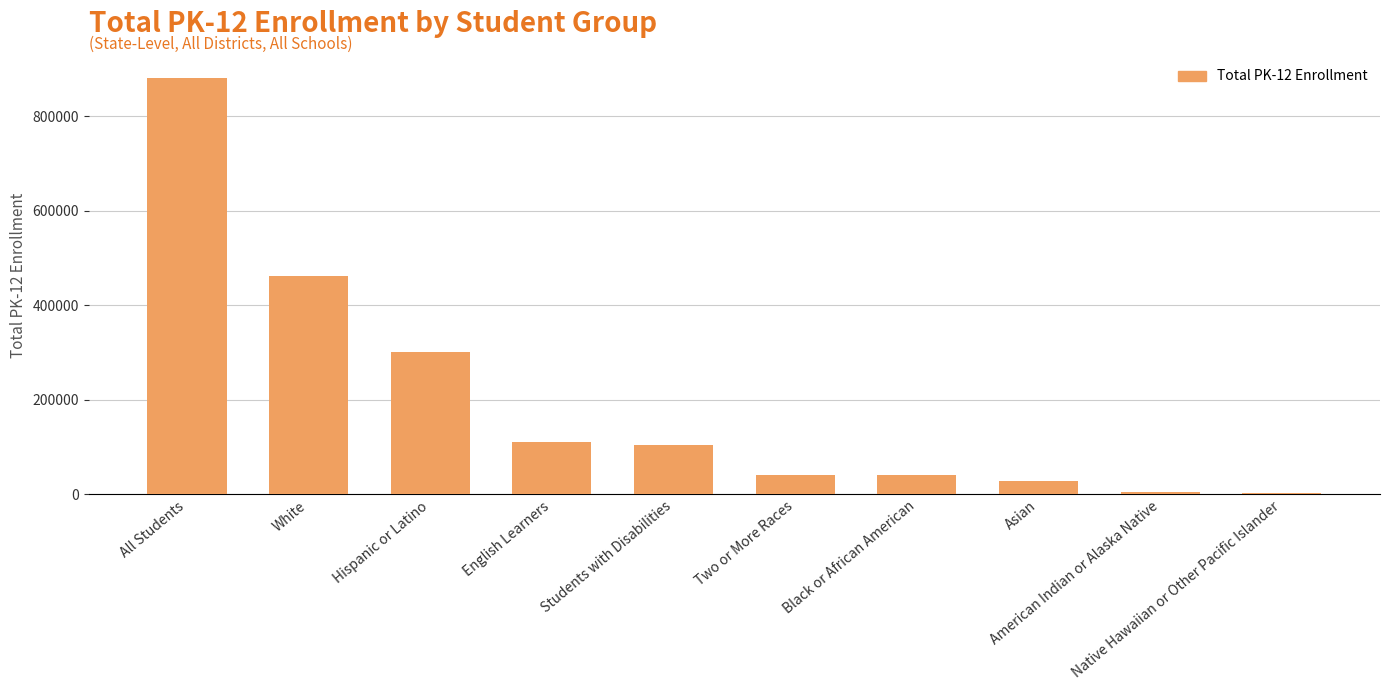

What is the sum of all values?

1978803